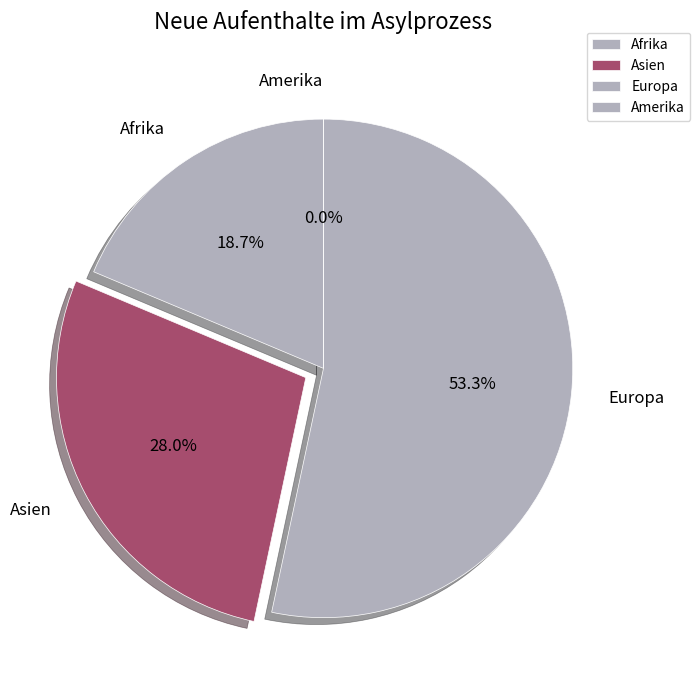

Which category has the biggest portion of the pie?

Europa